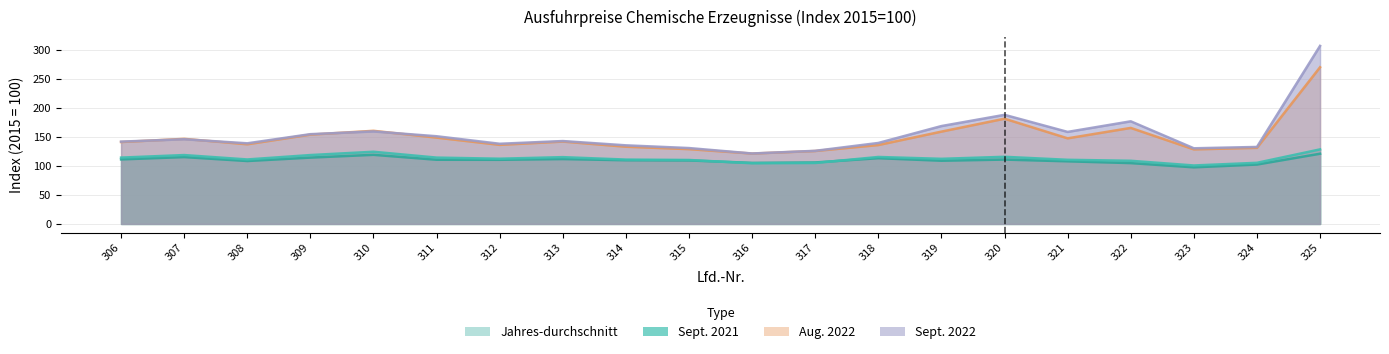

What is the highest value of the Jahres-durchschnitt series?

121.3